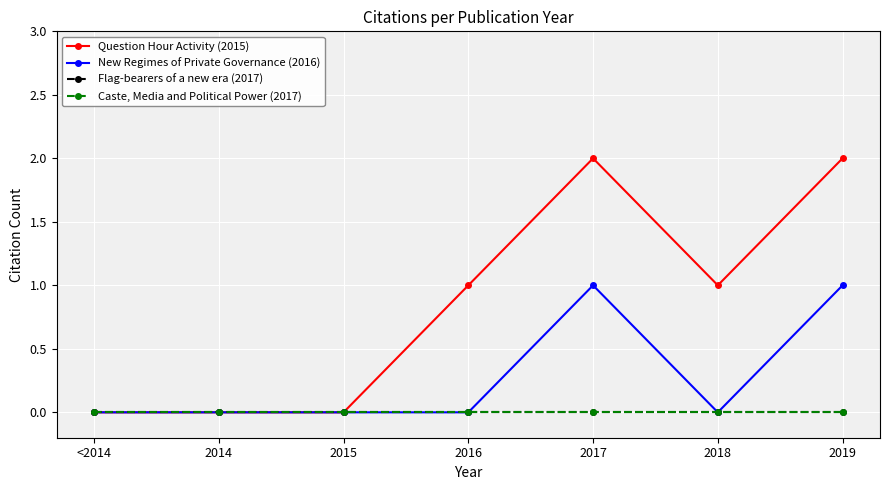

Does the chart display data point markers on the line(s)?

Yes